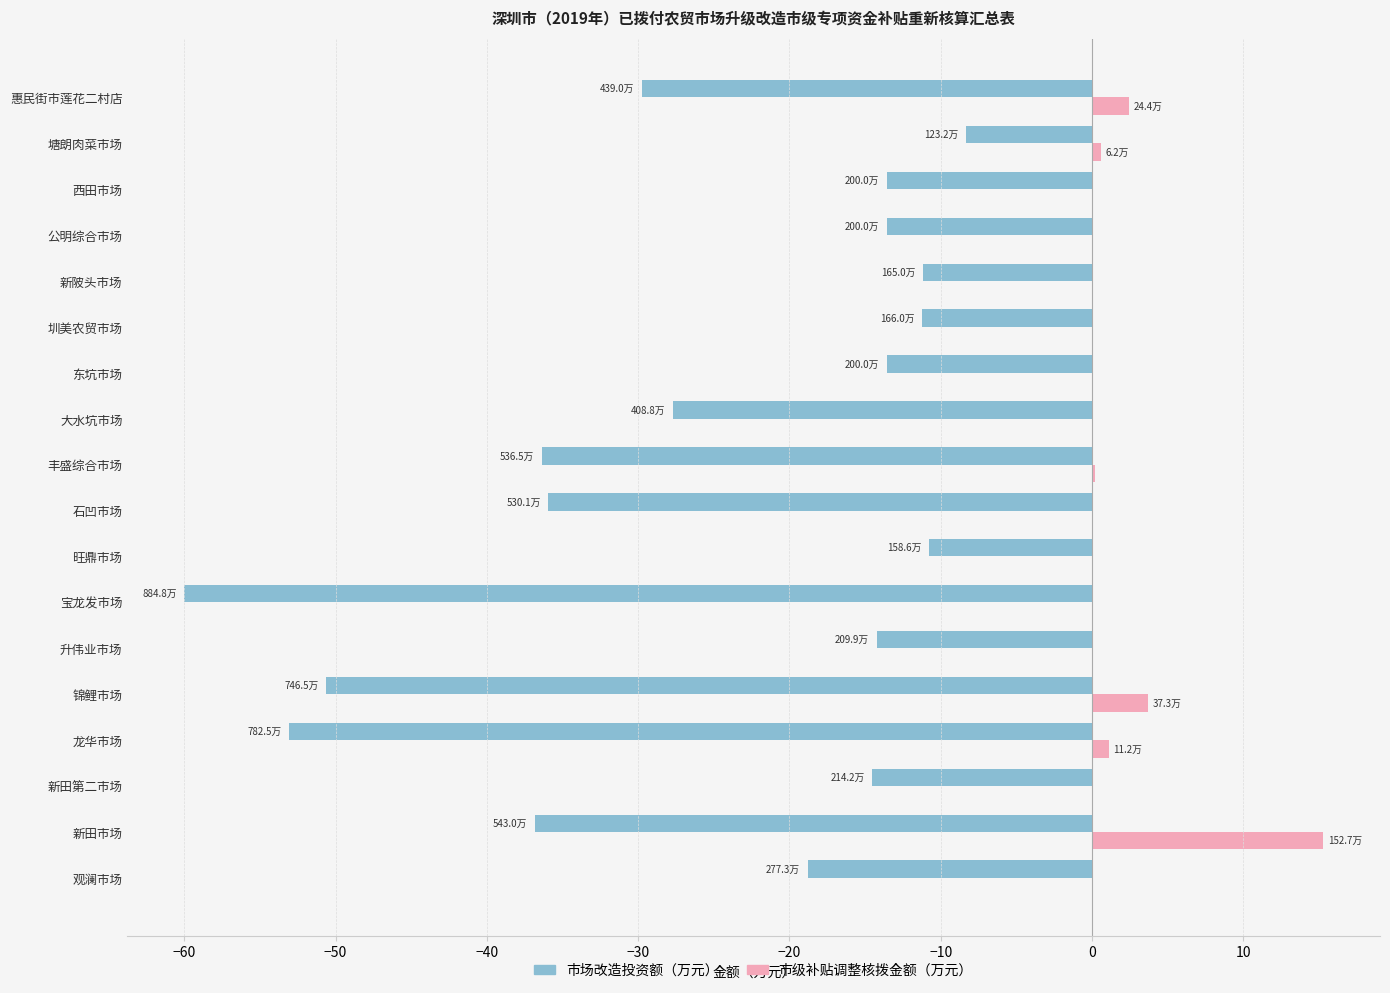

Count the number of categories in the chart.

18